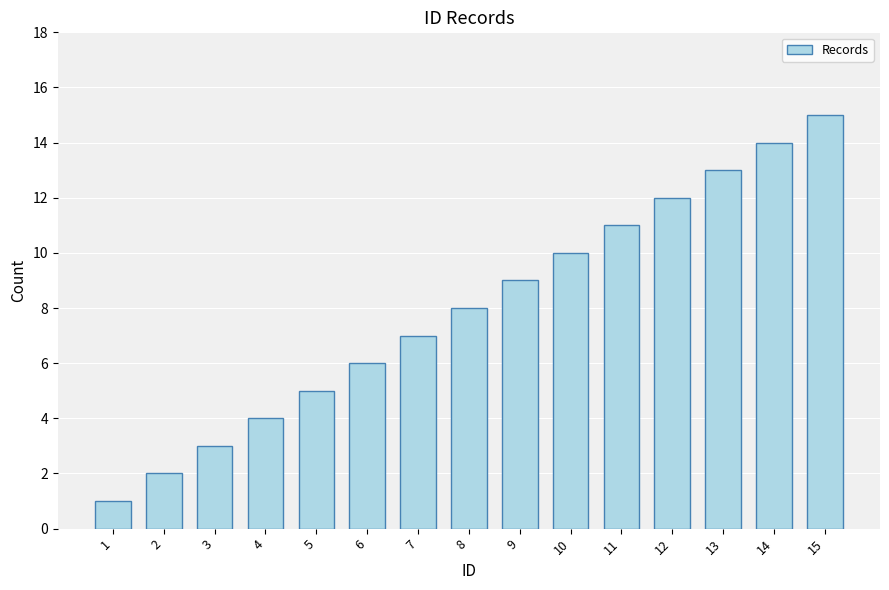

Reading left to right, extract all data points from this chart.

1=1	2=2	3=3	4=4	5=5	6=6	7=7	8=8	9=9	10=10	11=11	12=12	13=13	14=14	15=15